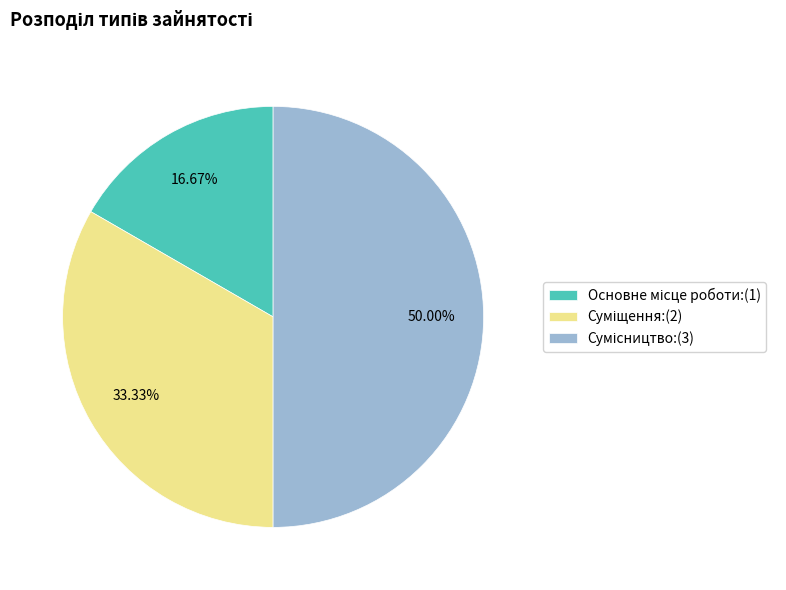

To the nearest percent, what percentage of the pie is Суміщення?

33%